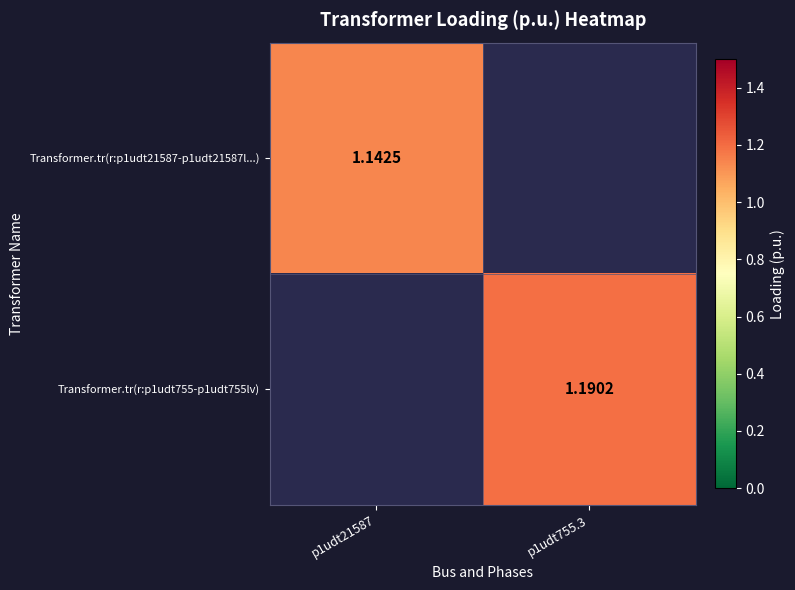

Rank the series by their maximum value, from highest to lowest.

Transformer.tr(r:p1udt755-p1udt755lv), Transformer.tr(r:p1udt21587-p1udt21587l...)